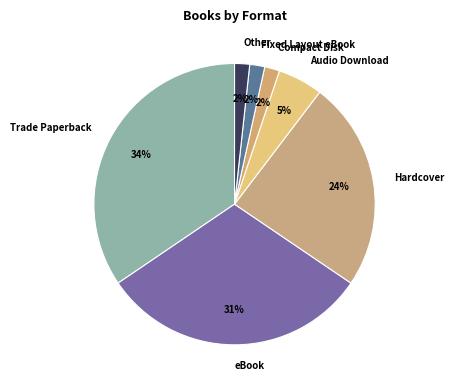

Does any single category account for the majority?

No